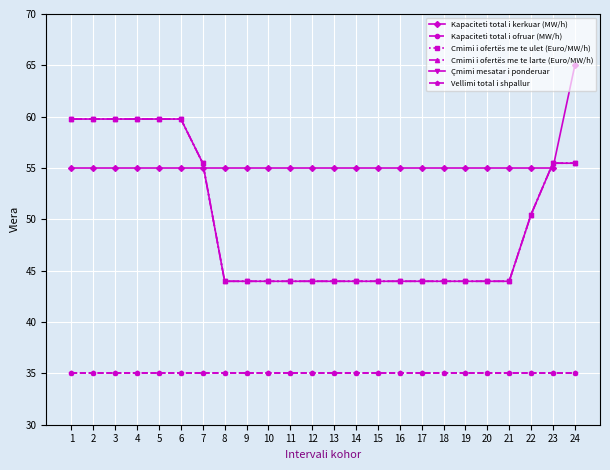

Count the number of categories in the chart.

24